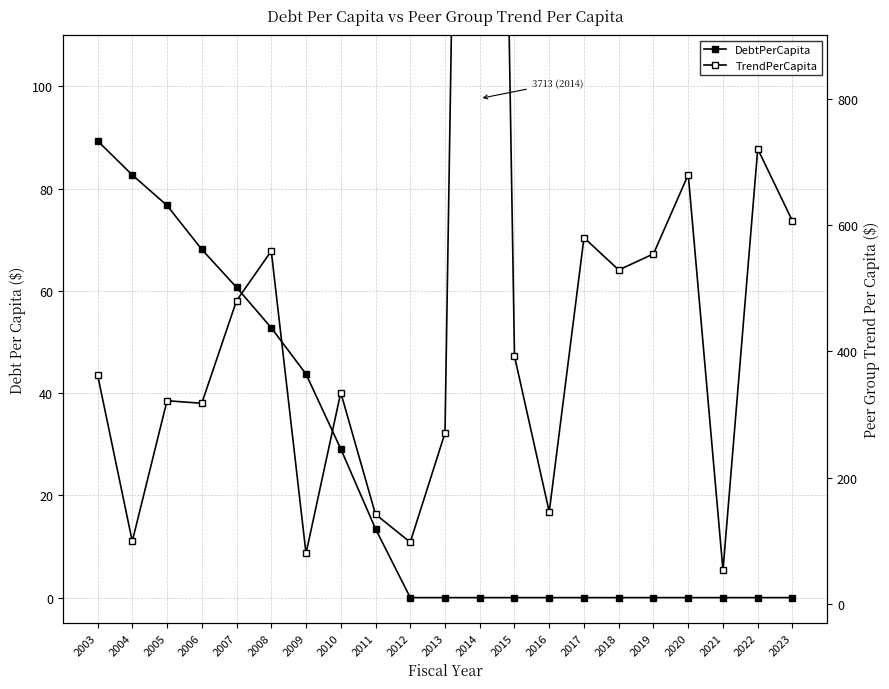

Is the value of DebtPerCapita at 2006 greater than the value of TrendPerCapita at 2004?

No